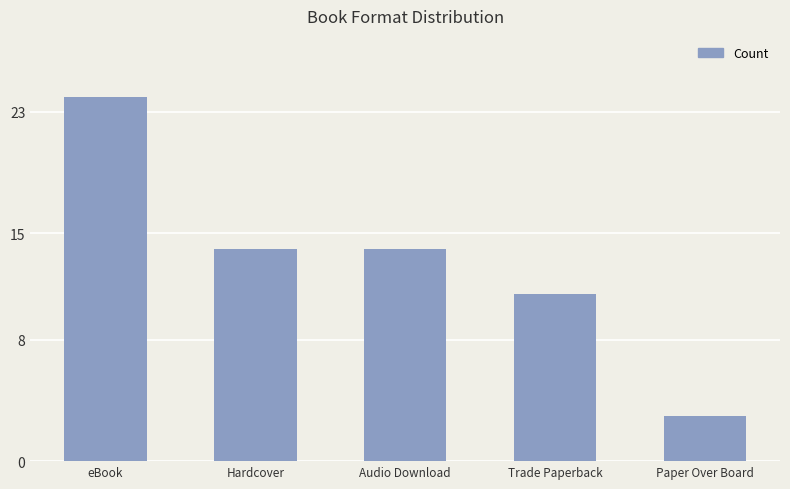

Reading left to right, transcribe all the data shown in this chart.

24	14	14	11	3